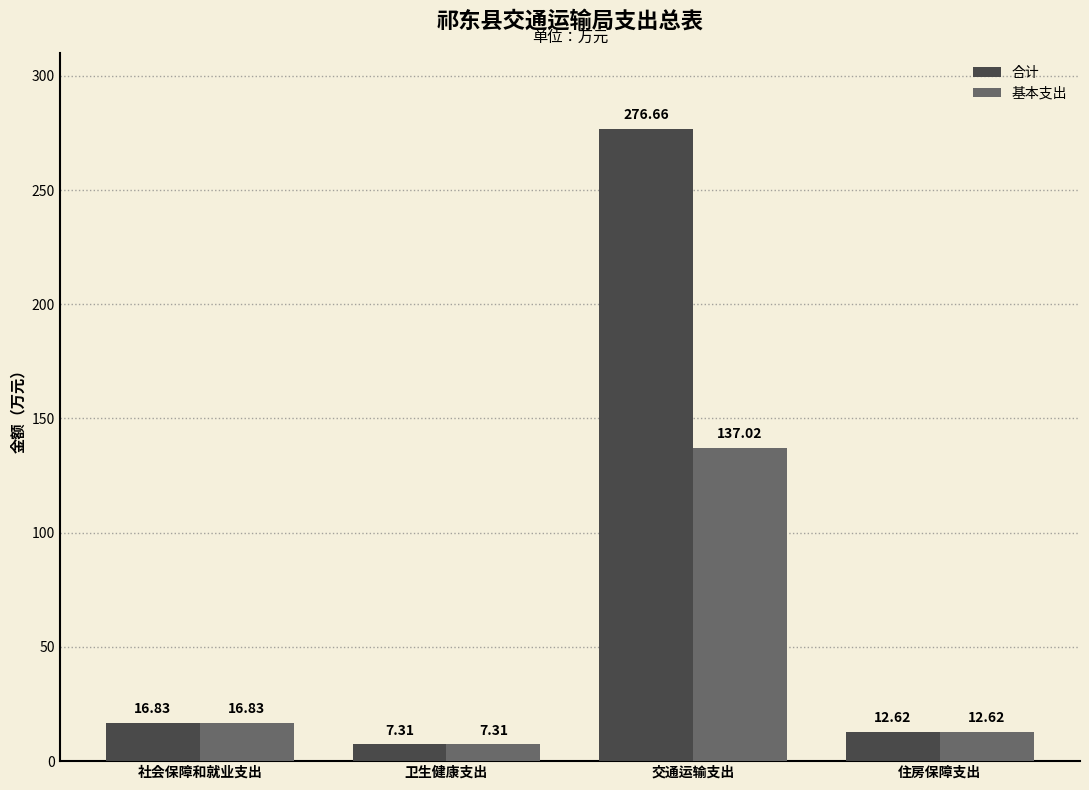

Which series has the largest range (max minus min)?

合计